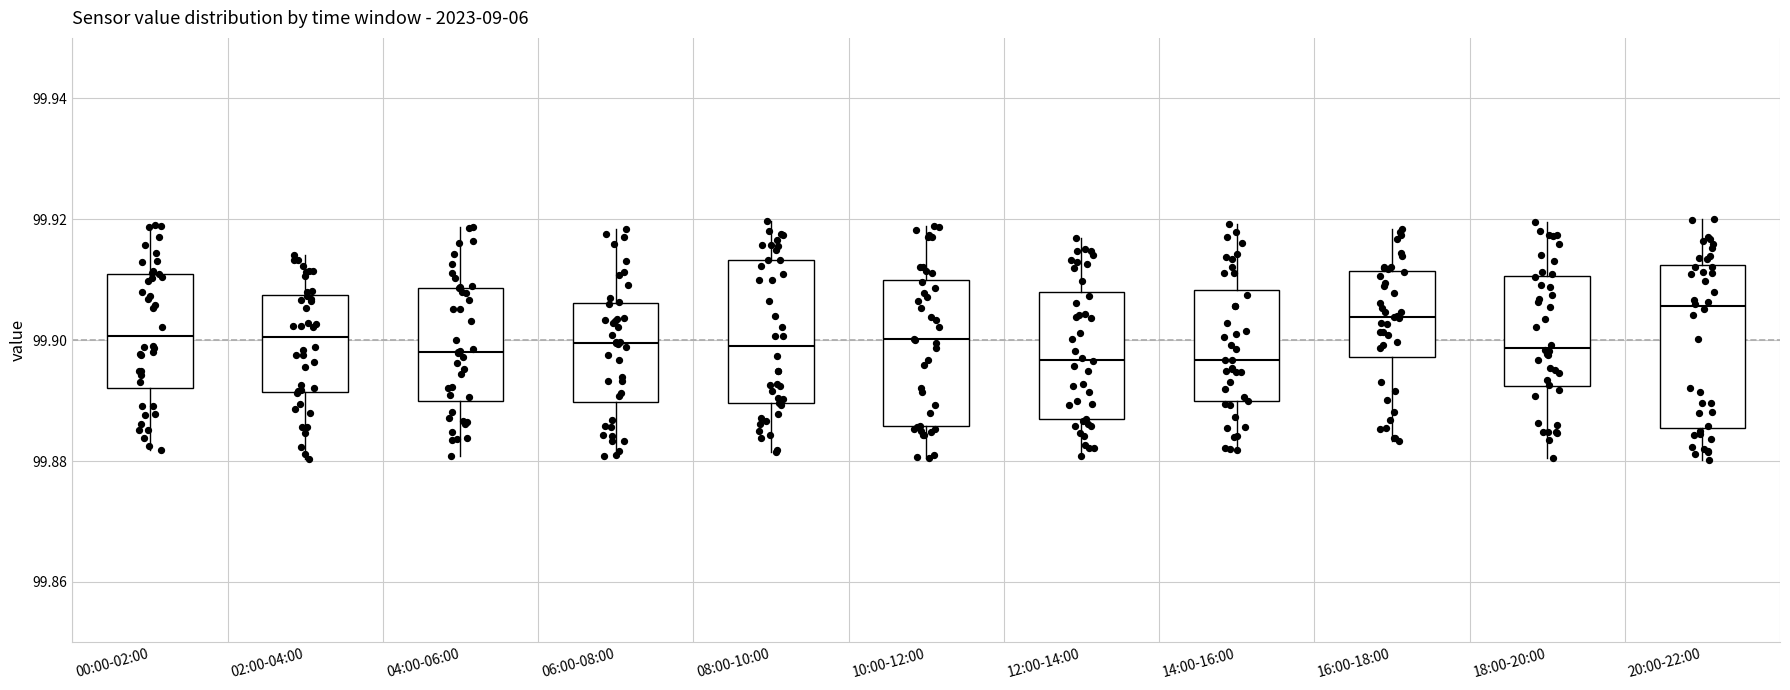

Comparing the boxes themselves (not the whiskers), which one is the tallest?

20:00-22:00